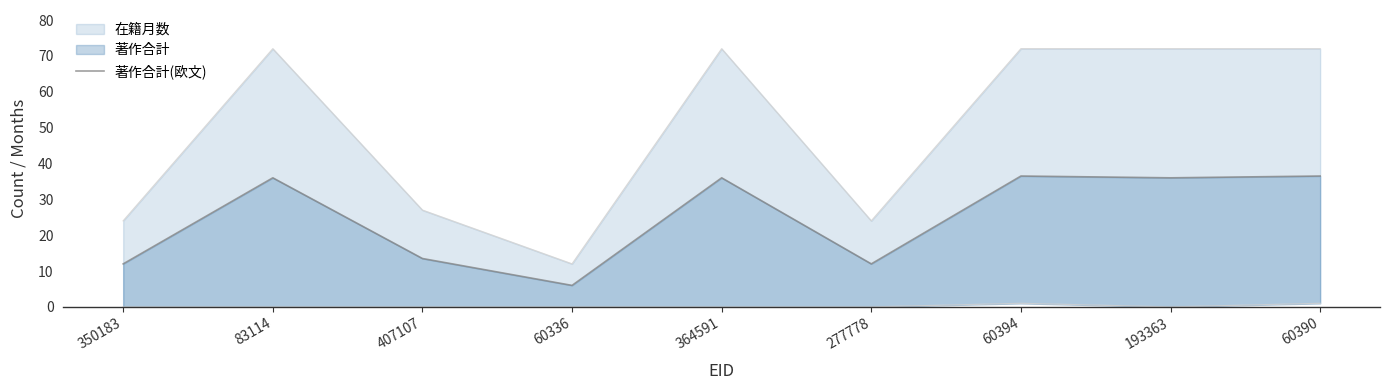

The value at 60390 is 36.5. True or false?

True